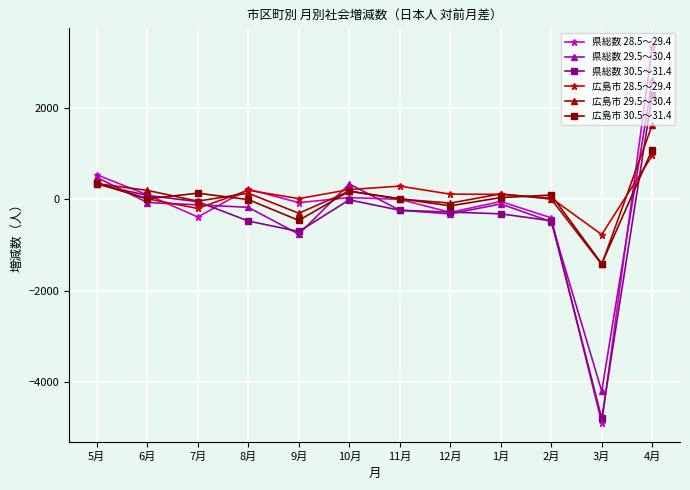

What are all the series names shown in the legend?

県総数 28.5～29.4, 県総数 29.5～30.4, 県総数 30.5～31.4, 広島市 28.5～29.4, 広島市 29.5～30.4, 広島市 30.5～31.4